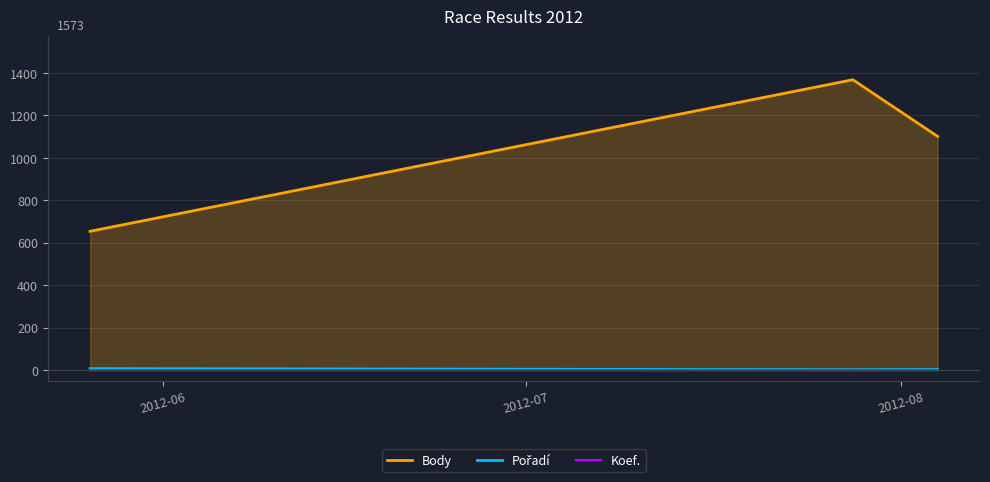

Which series has the largest range (max minus min)?

Body